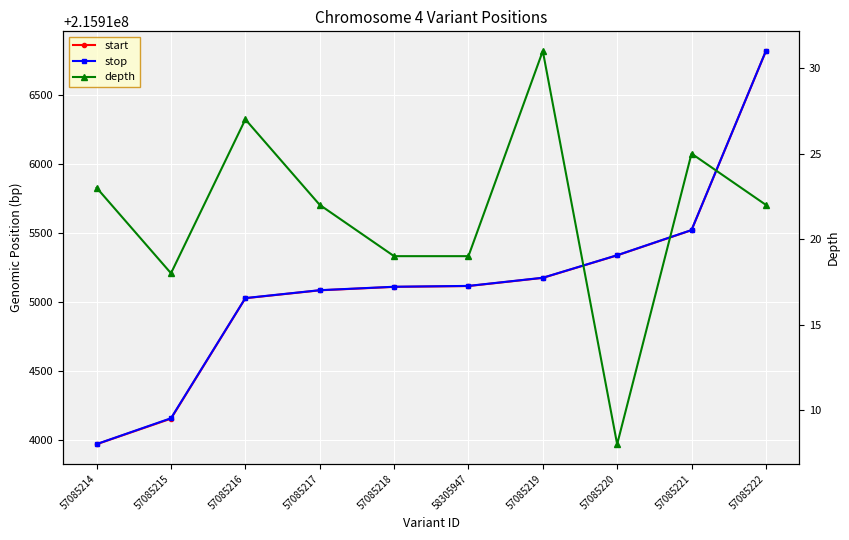

What is the difference between the highest and lowest values at 57085218?

215915091